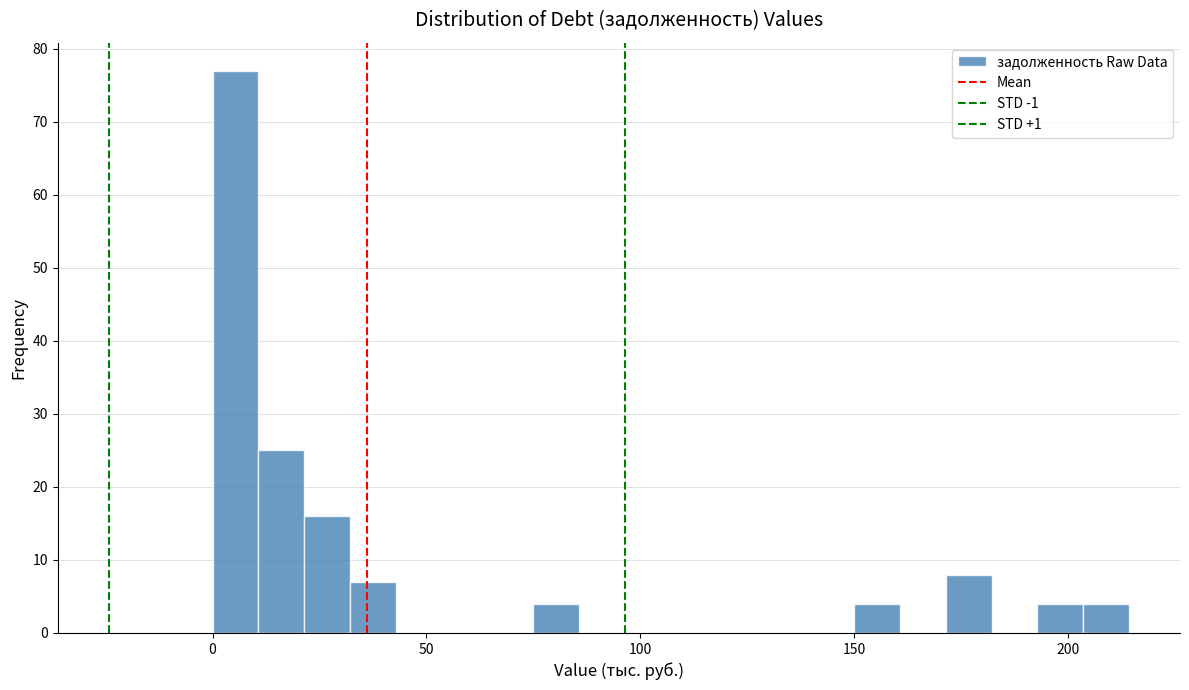

Around what value on the x-axis is the tallest bar? Give the approximate position of its centre, as read against the axis.

5